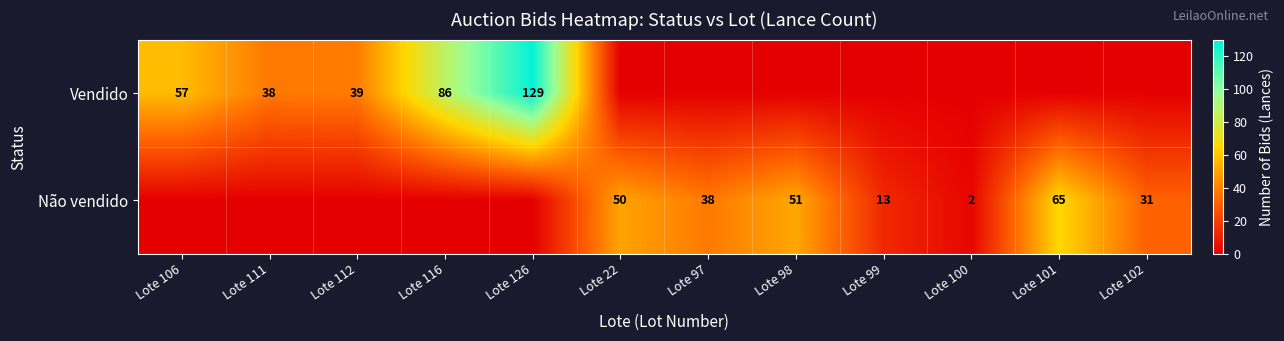

True or false: Não vendido has a value of 51 at Lote 98.

True